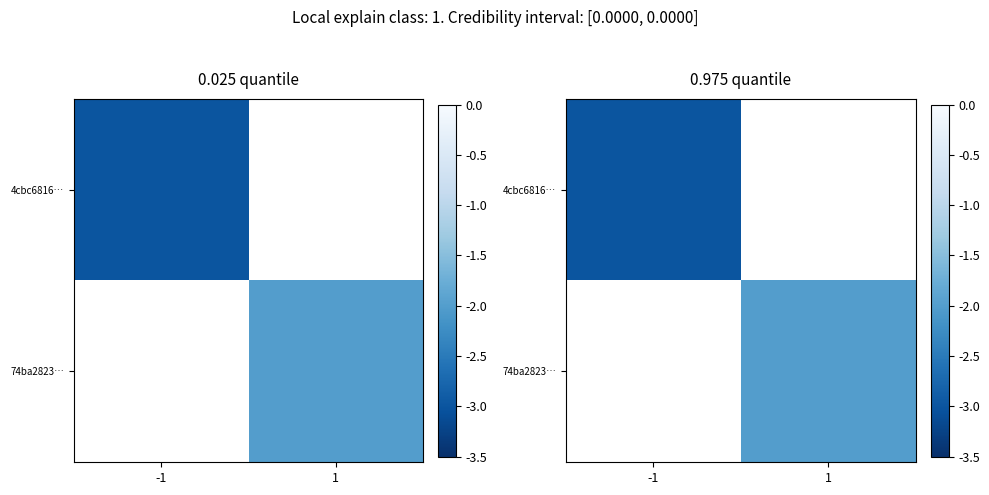

Rank the series by their maximum value, from lowest to highest.

4cbc6816…, 74ba2823…